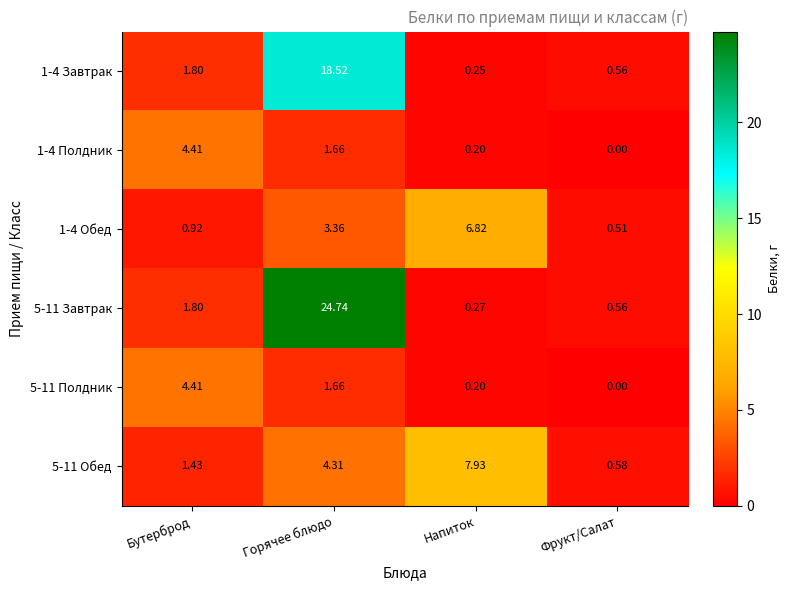

At which category does the chart reach its peak across all series?

Горячее блюдо